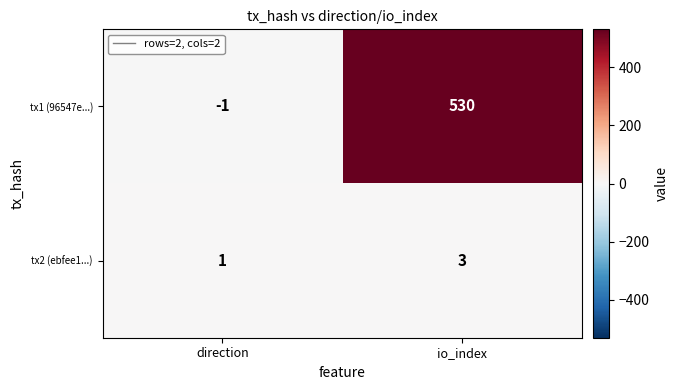

What is the difference between the highest and lowest values at io_index?

527